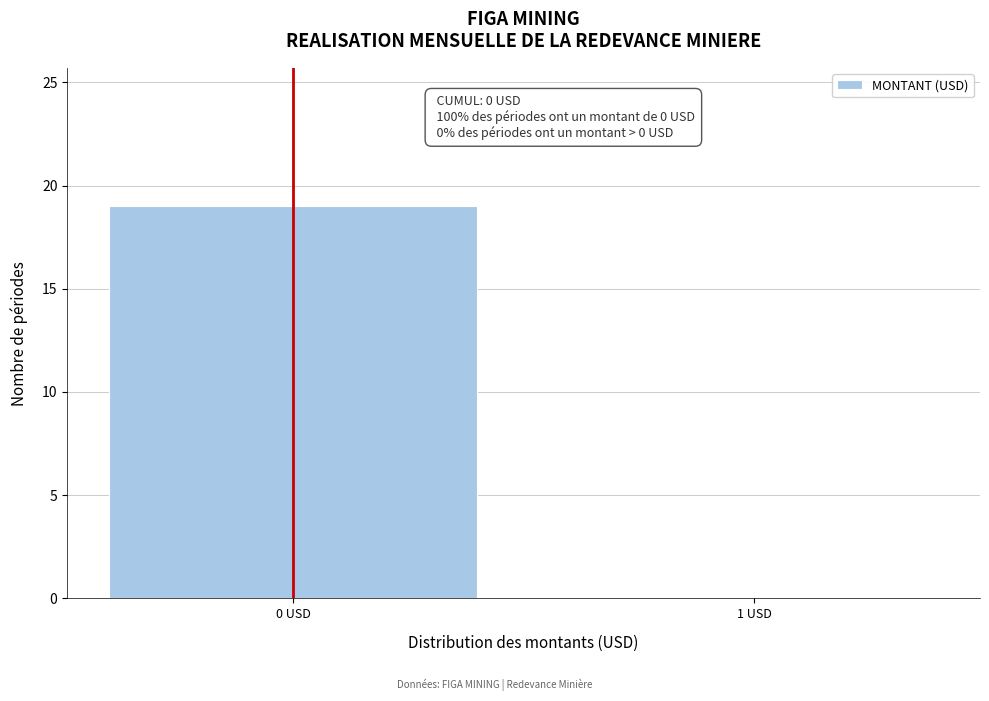

Reading right to left, list all the values displayed in this chart.

1 USD=0	0 USD=19